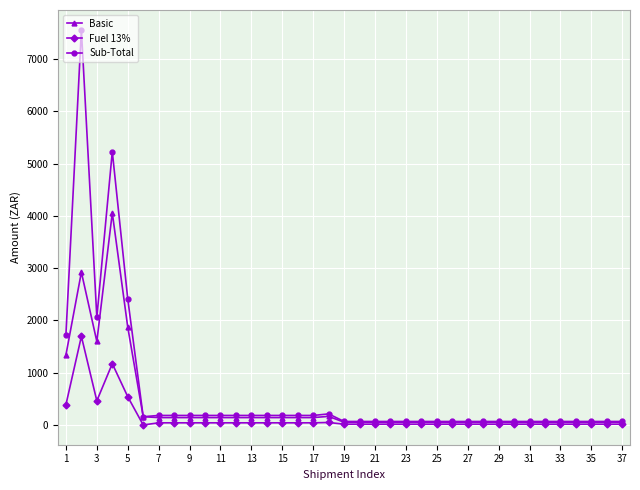

Which series has the largest range (max minus min)?

Sub-Total